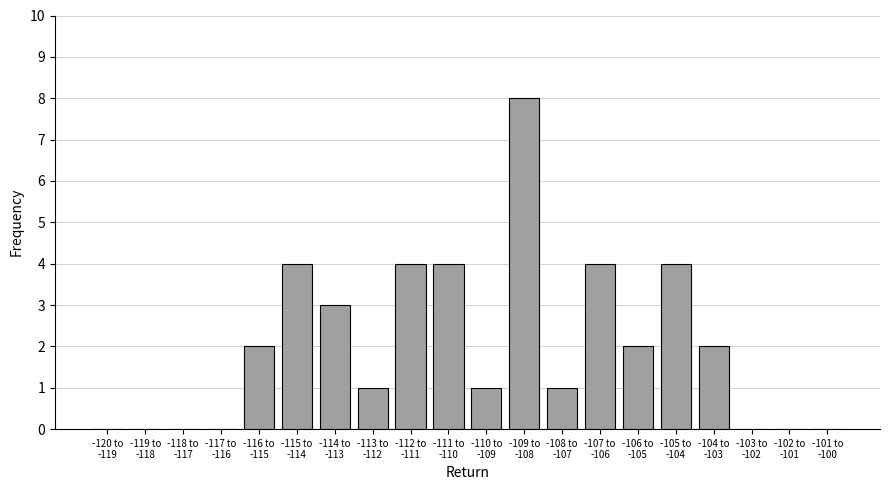

What is the greatest value displayed?

8